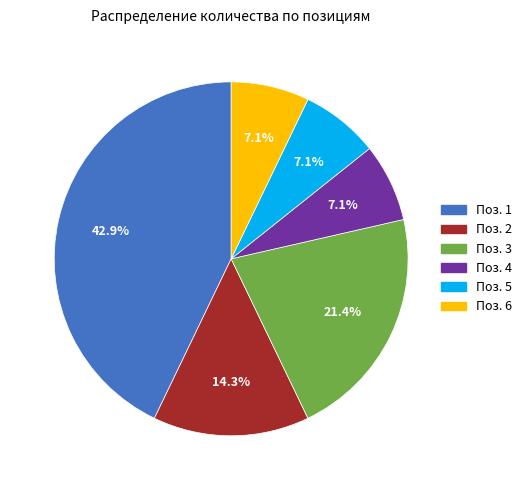

Is there a majority slice in this chart?

No